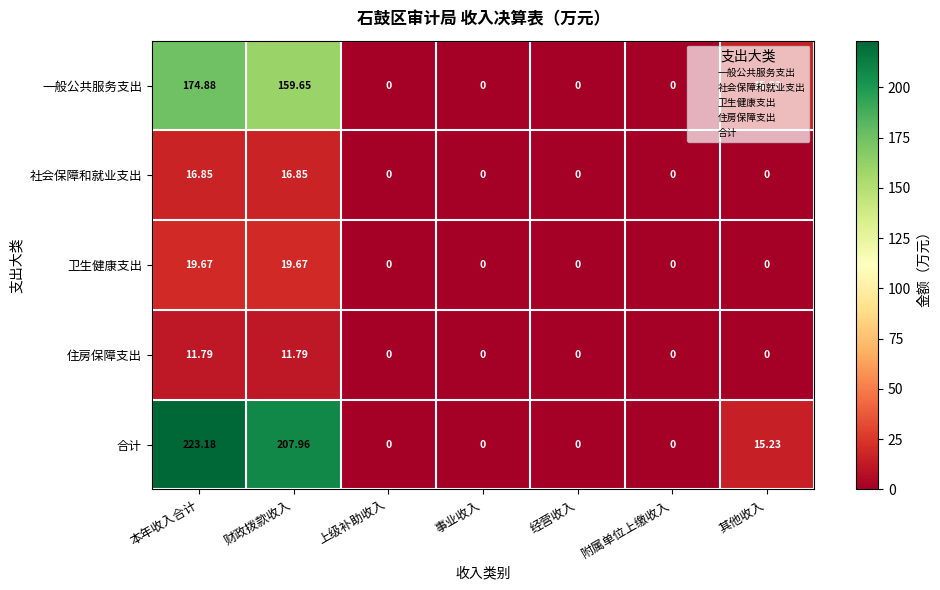

Rank the series by their maximum value, from highest to lowest.

合计, 一般公共服务支出, 卫生健康支出, 社会保障和就业支出, 住房保障支出